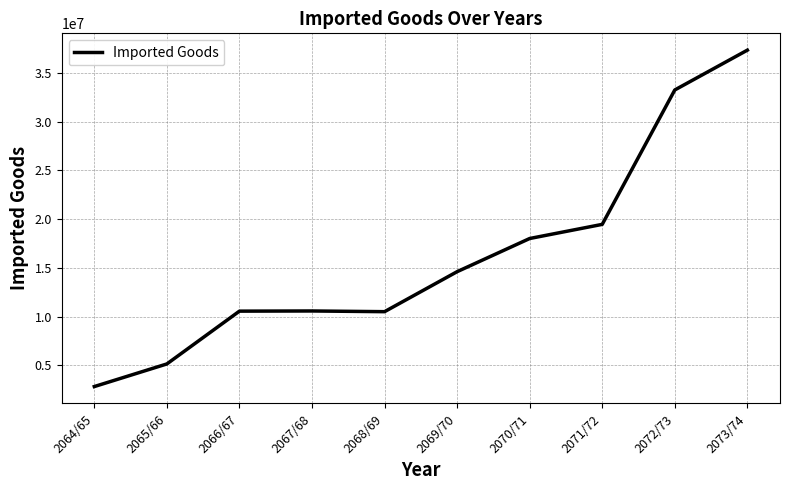

The value at 2072/73 is 33262230. True or false?

True